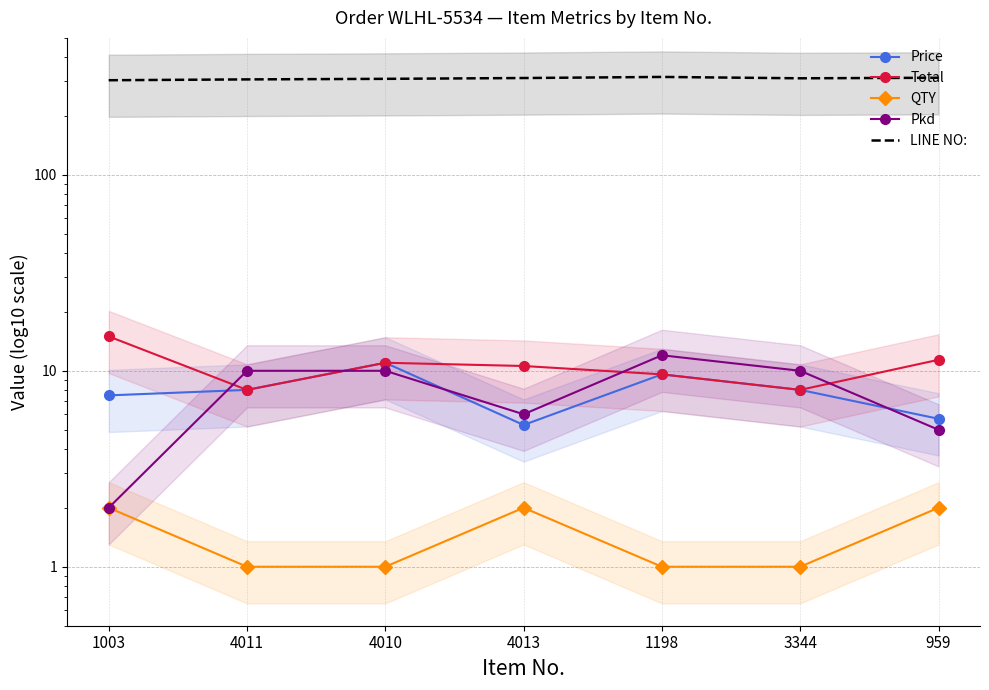

Which has a higher value, 4013 or 3344?

3344